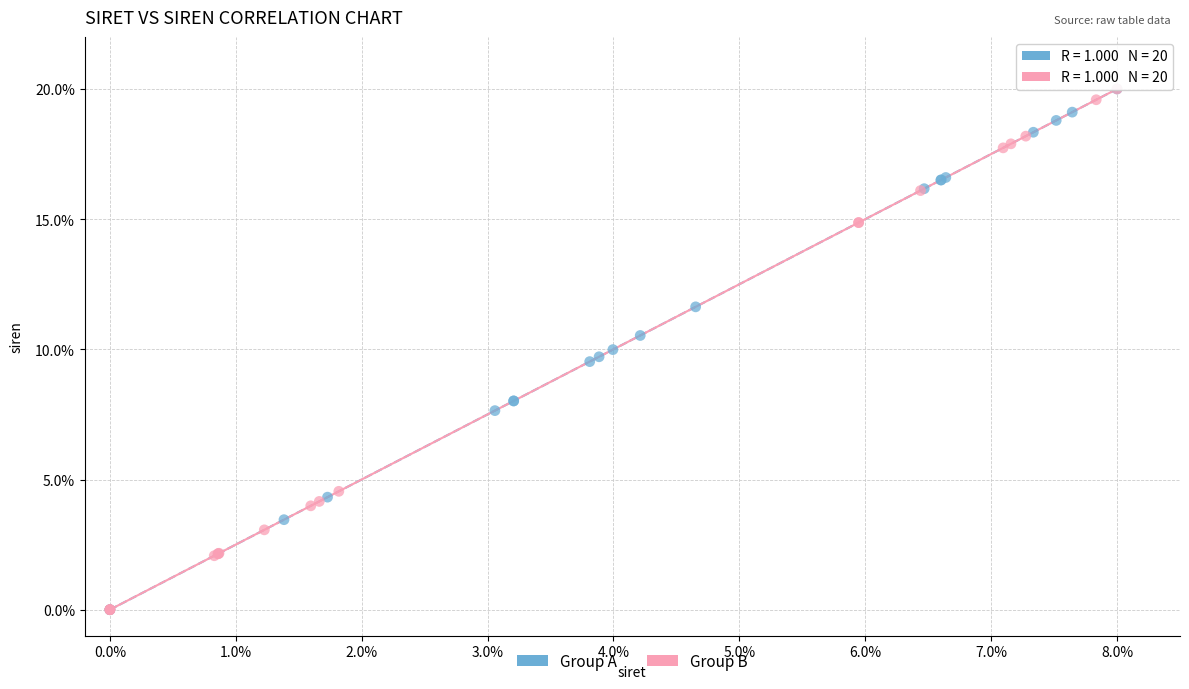

What are all the series names shown in the legend?

Group A, Group B